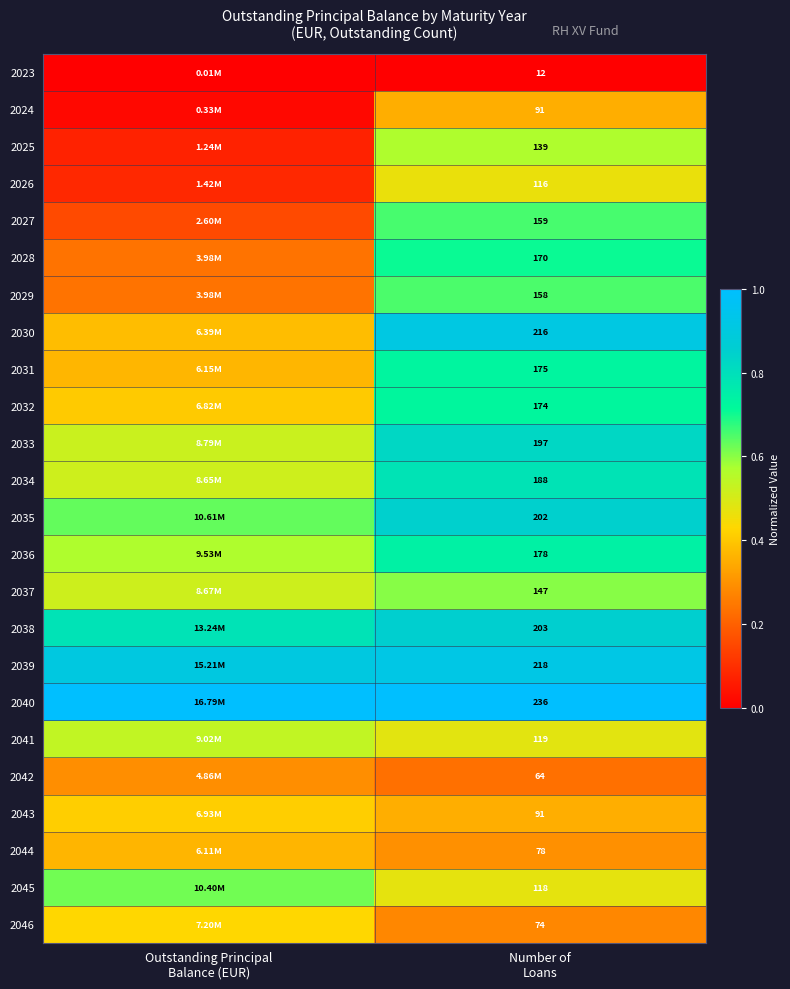

Between Outstanding Principal
Balance (EUR) and Number of
Loans, which is larger?

Outstanding Principal
Balance (EUR)